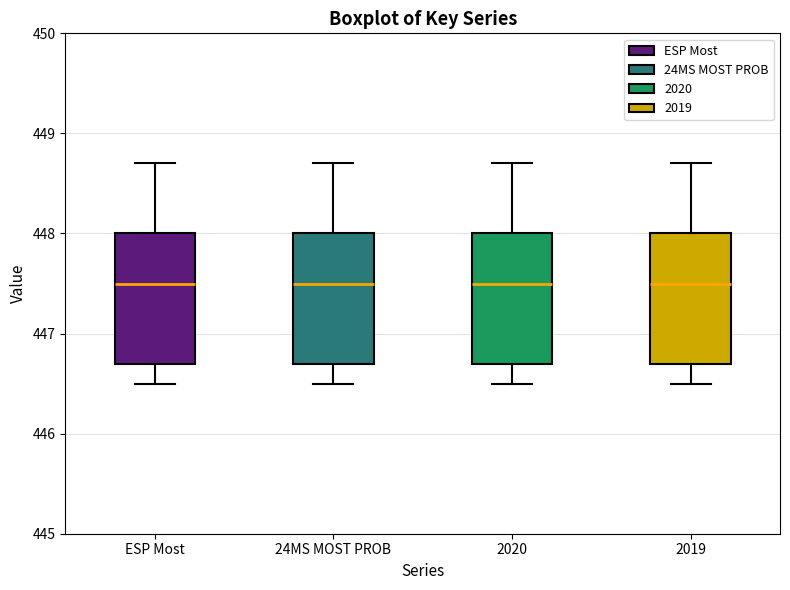

Reading left to right, read every box against the y-axis: the position of its median line, the range the box covers, and the ends of its whiskers. The values are not printed on the chart, so give them approximately, as read against the axis.

ESP Most: median 447.5, box 446.7 to 448.0, whiskers 446.5 to 448.7
24MS MOST PROB: median 447.5, box 446.7 to 448.0, whiskers 446.5 to 448.7
2020: median 447.5, box 446.7 to 448.0, whiskers 446.5 to 448.7
2019: median 447.5, box 446.7 to 448.0, whiskers 446.5 to 448.7